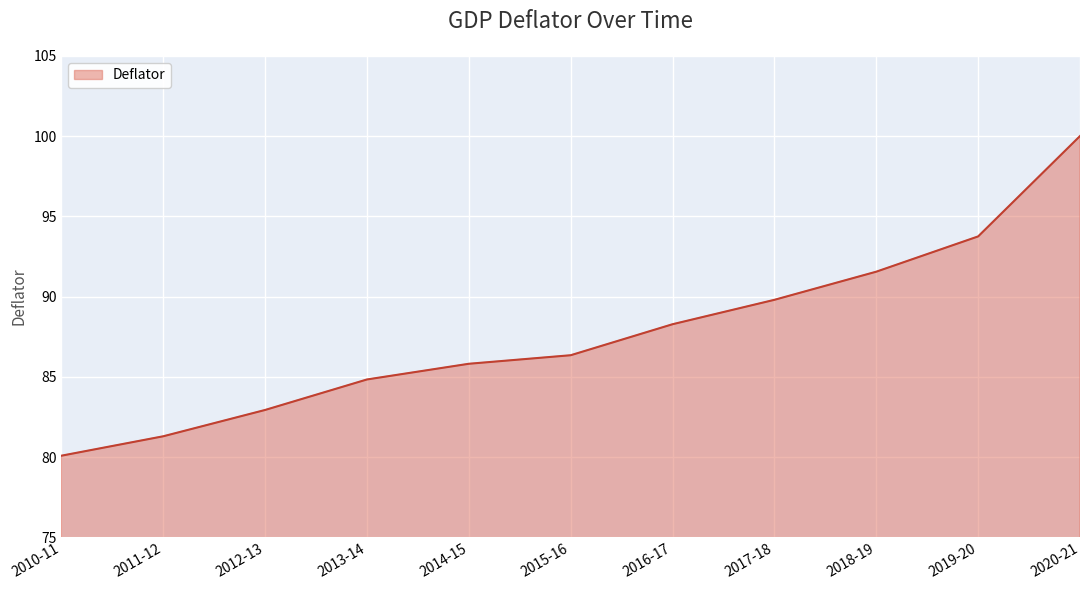

At which category does the chart reach its peak across all series?

2020-21